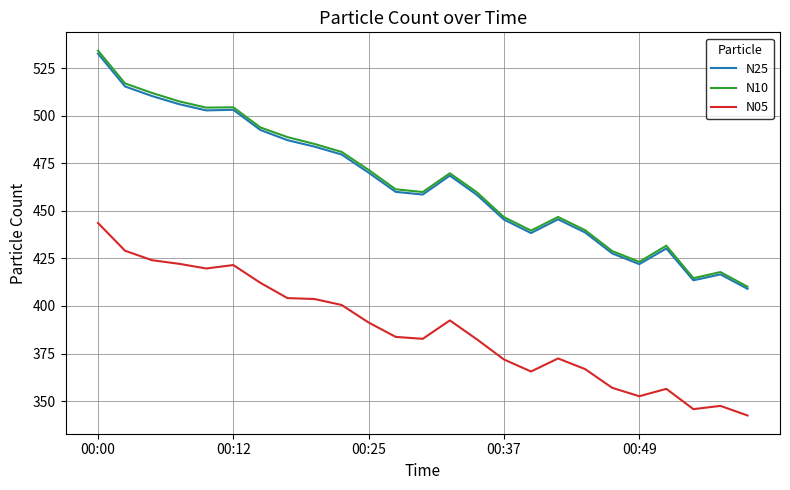

True or false: N05 and N25 cross at least once.

False